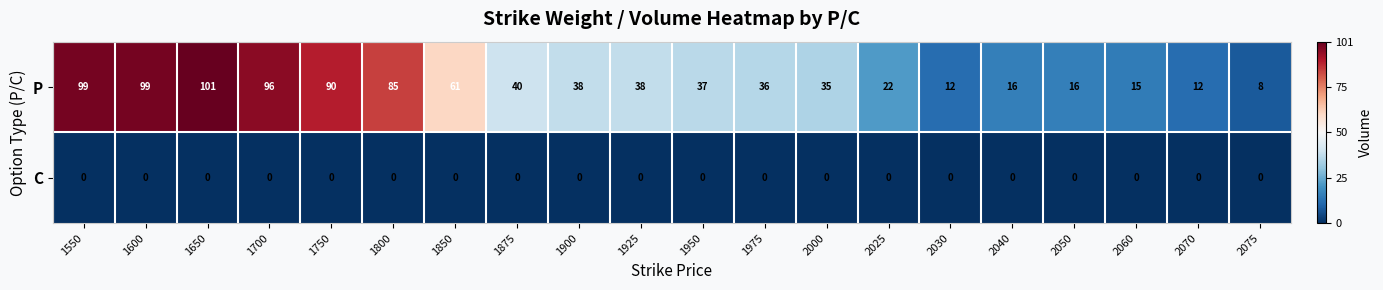

Rank the series by their average value, from highest to lowest.

P, C